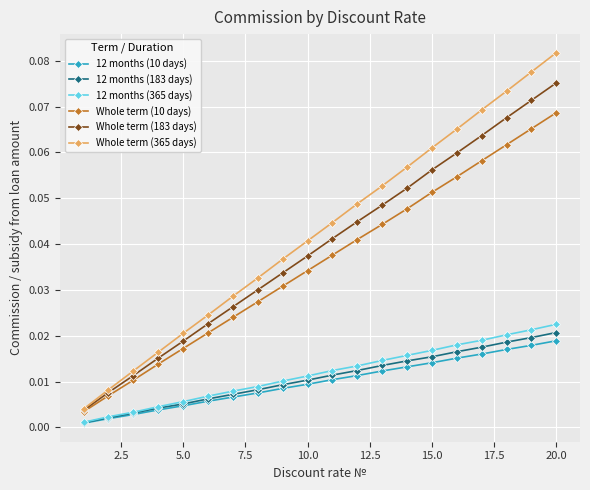

Rank the series by their maximum value, from lowest to highest.

12 months (10 days), 12 months (183 days), 12 months (365 days), Whole term (10 days), Whole term (183 days), Whole term (365 days)